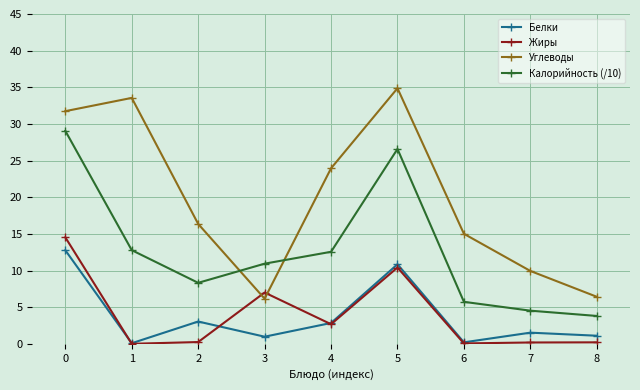

What value does the Углеводы series have at 2?

16.4